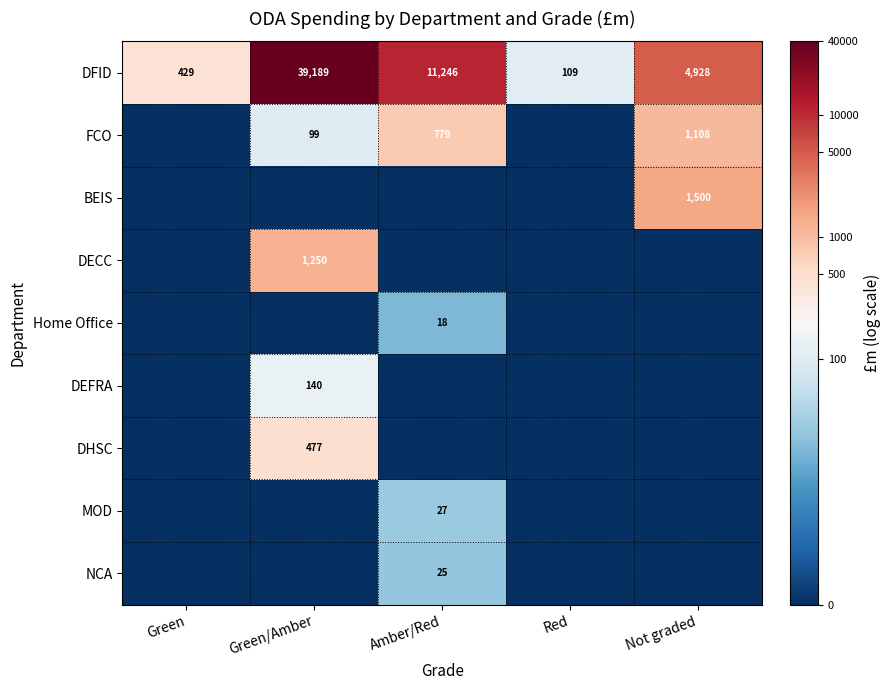

Which category has the lowest value in the NCA series?

Green